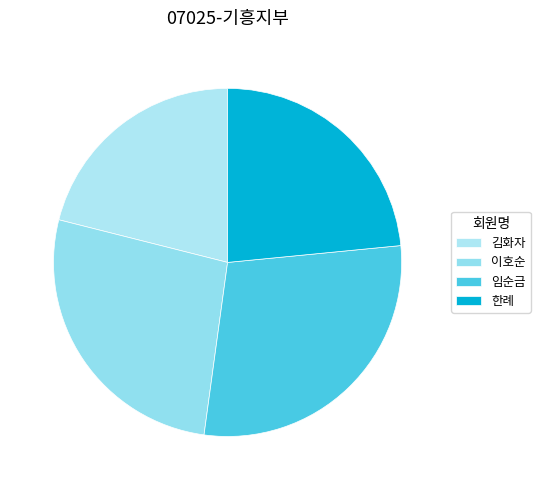

Between 김화자 and 임순금, which is larger?

임순금